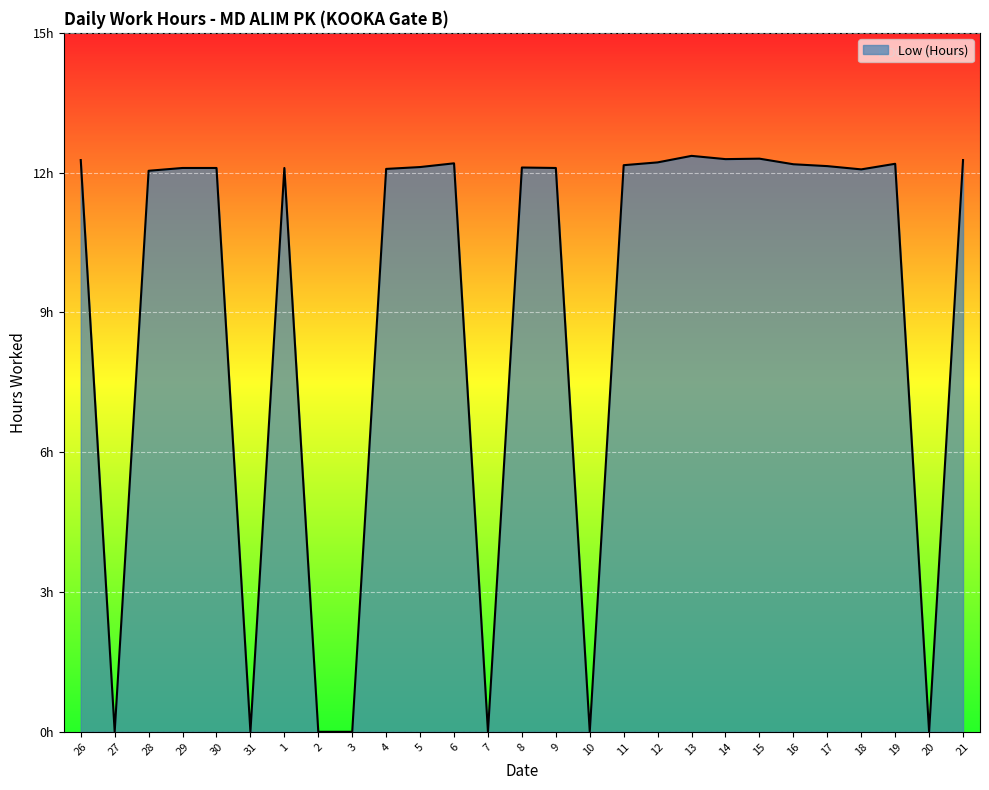

The value at 21 is 5.9. True or false?

False